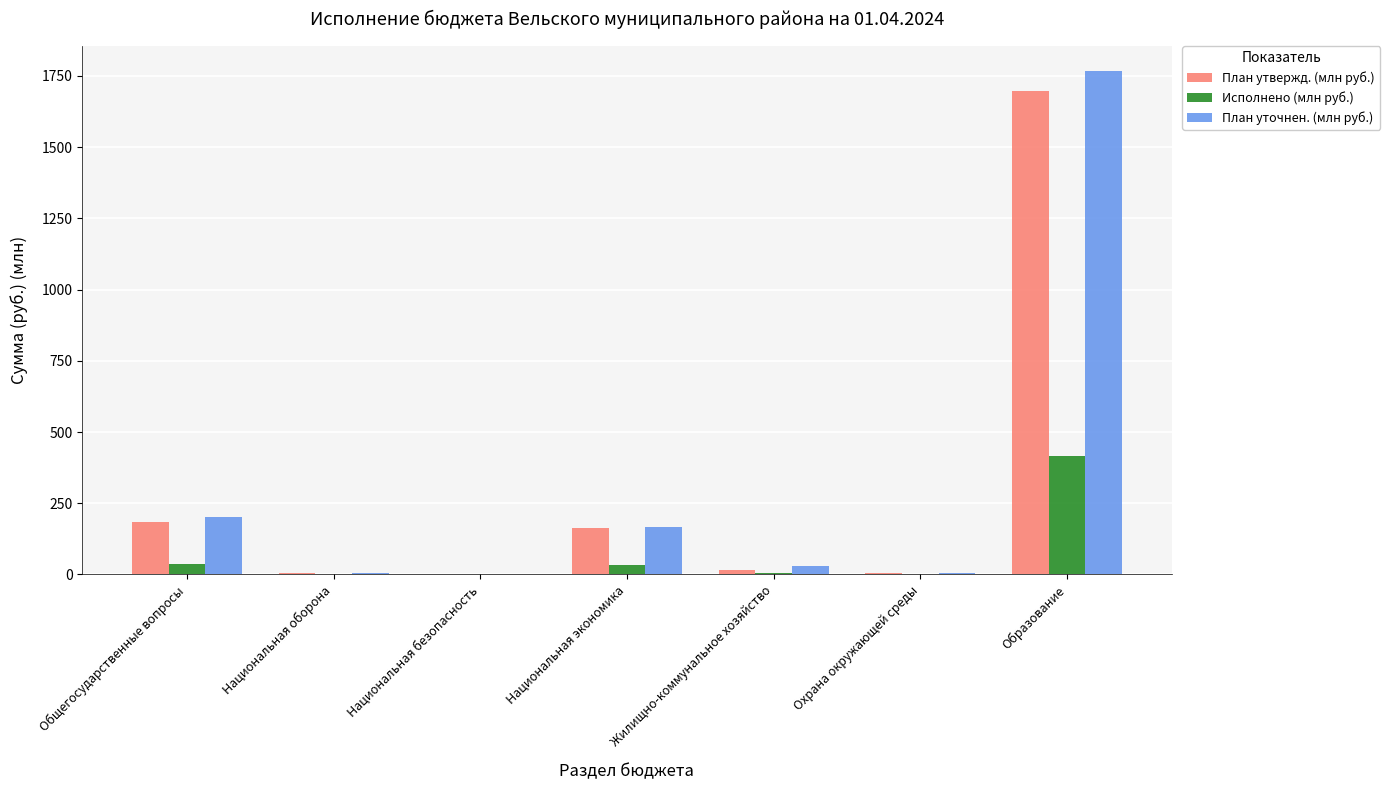

What are all the series names shown in the legend?

План утвержд. (млн руб.), Исполнено (млн руб.), План уточнен. (млн руб.)